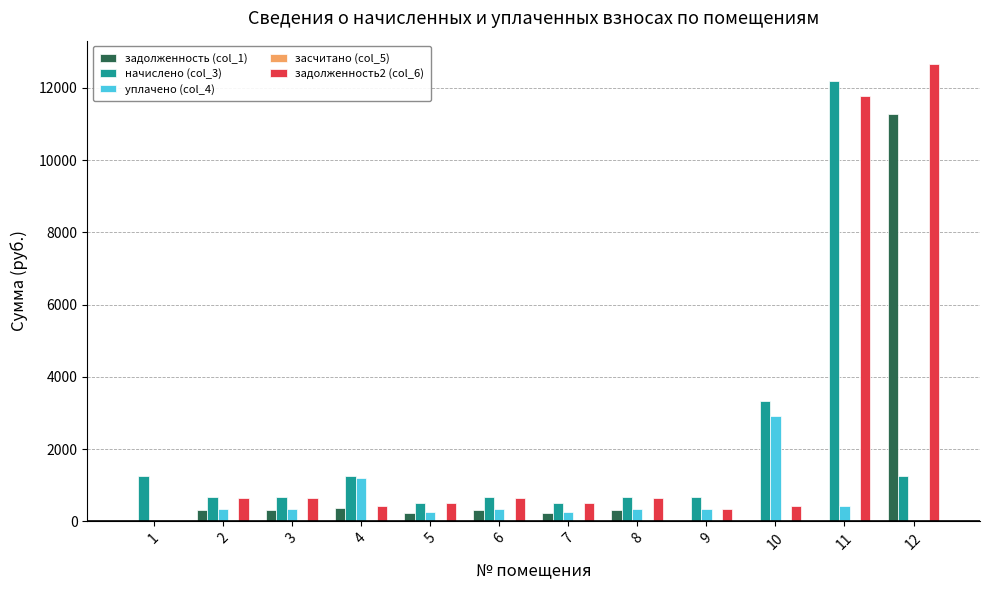

At which label is задолженность2 (col_6) closest to 6335?

11